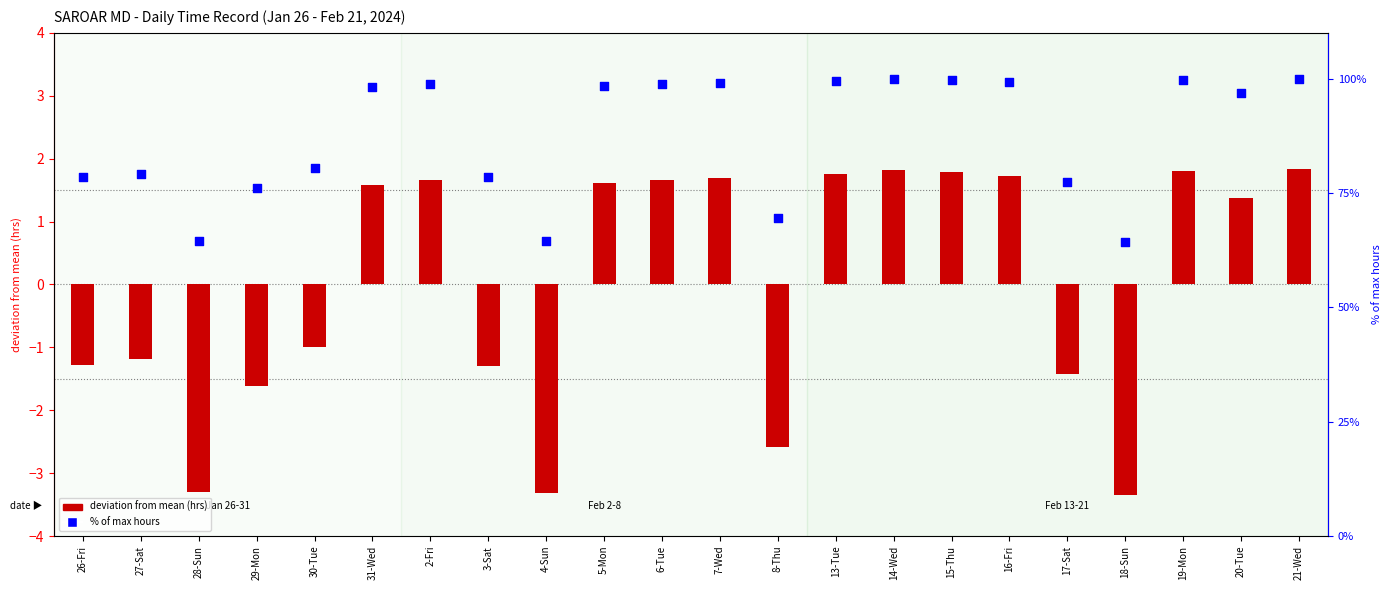

At which category is the sum across all series the highest?

21-Wed